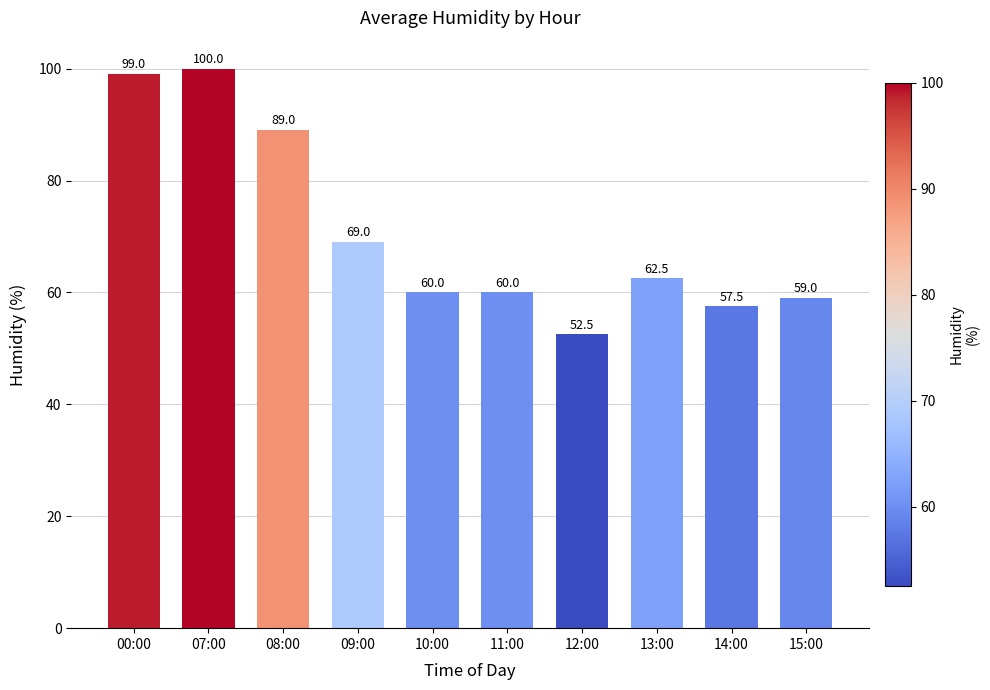

What is the difference between the values at 12:00 and 11:00?

7.5